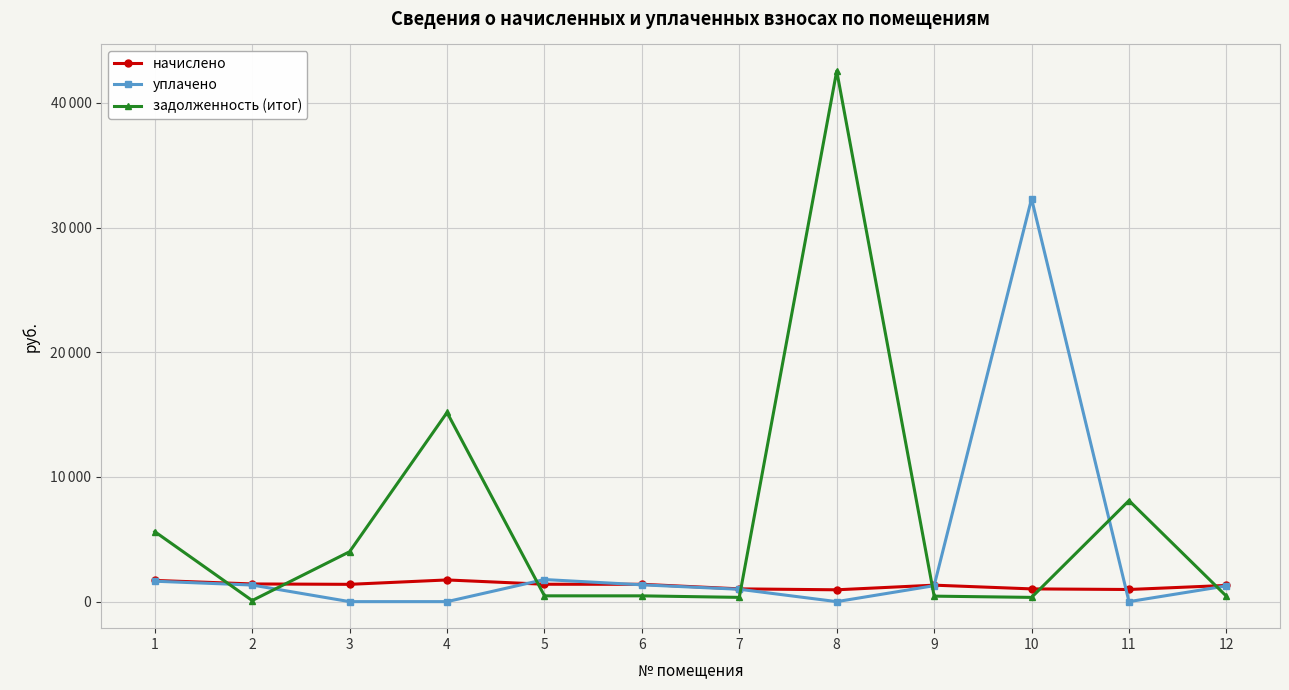

What is the maximum value shown in the chart?

42555.8